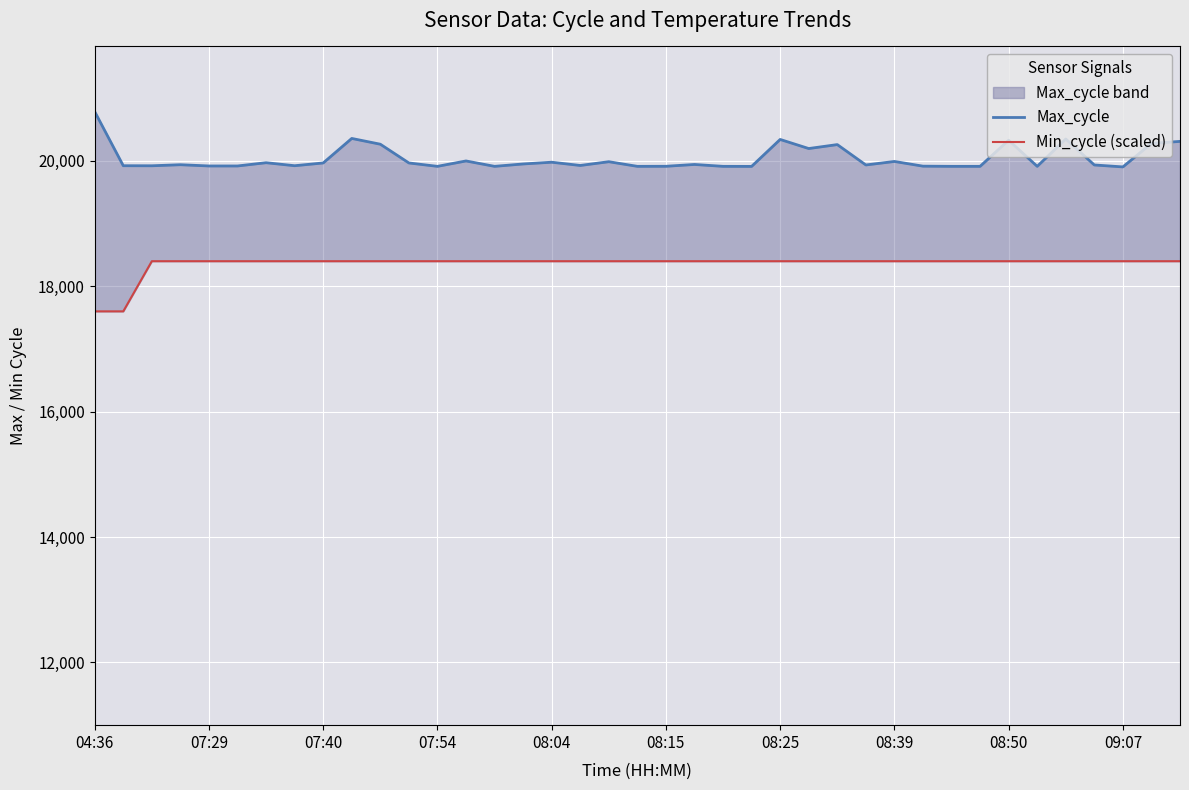

True or false: Min_cycle (scaled) and Max_cycle cross at least once.

False